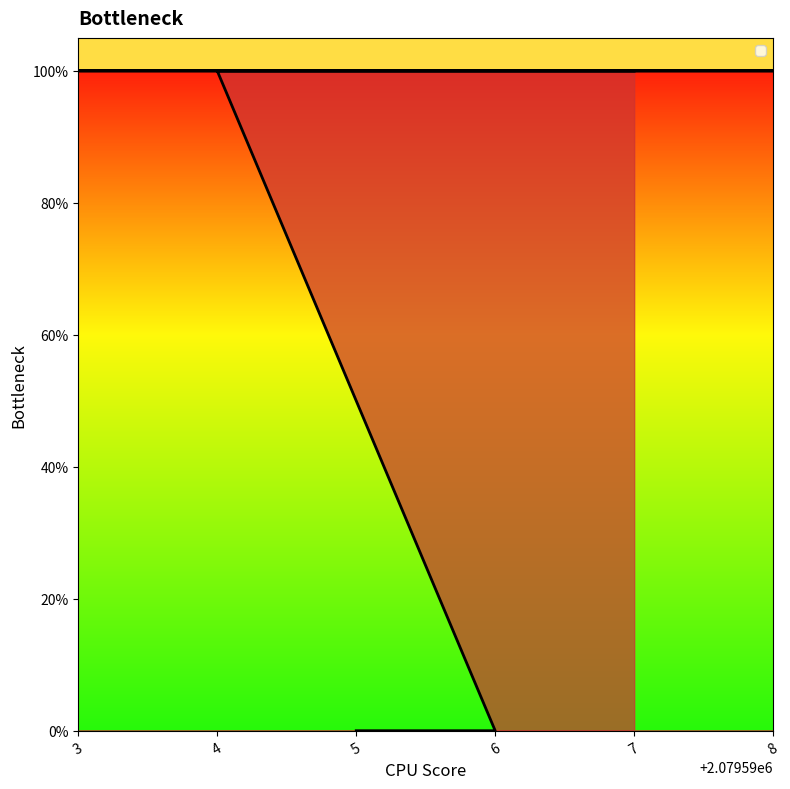

What is the difference between the second highest and second lowest values?

1